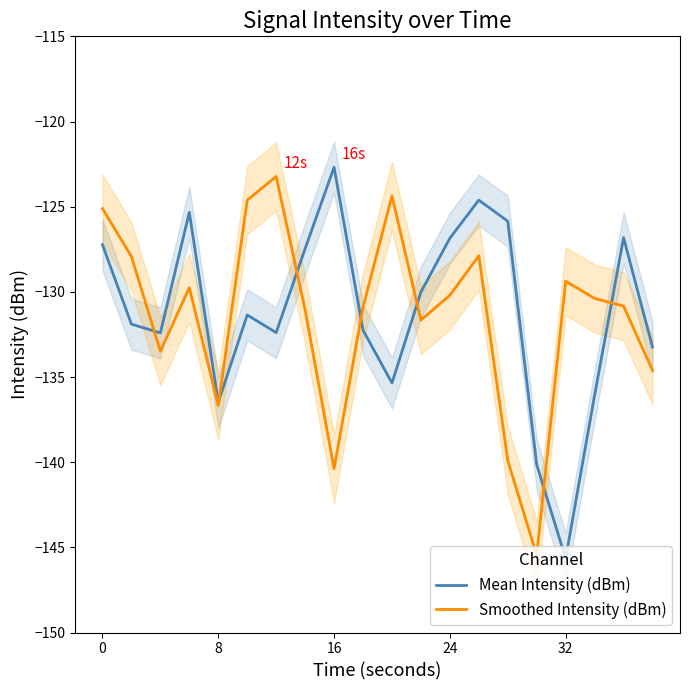

How many intersections are there between Mean Intensity (dBm) and Smoothed Intensity (dBm)?

7